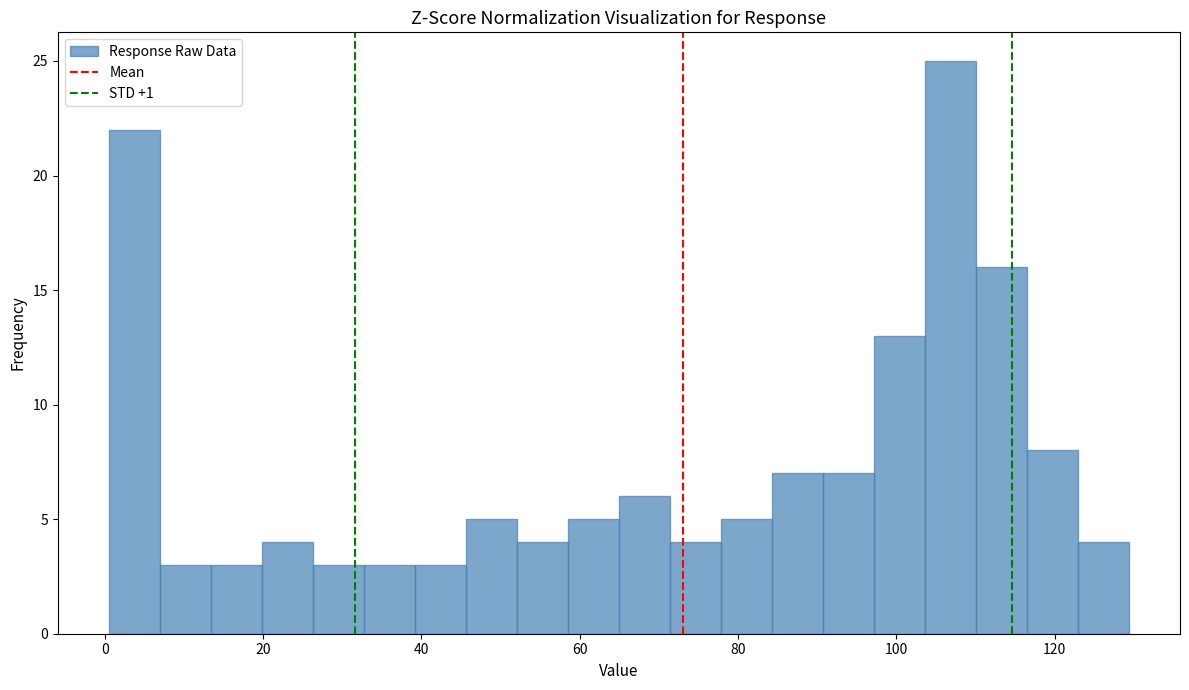

Read against the x-axis, roughly where is the centre of the tallest bar?

106